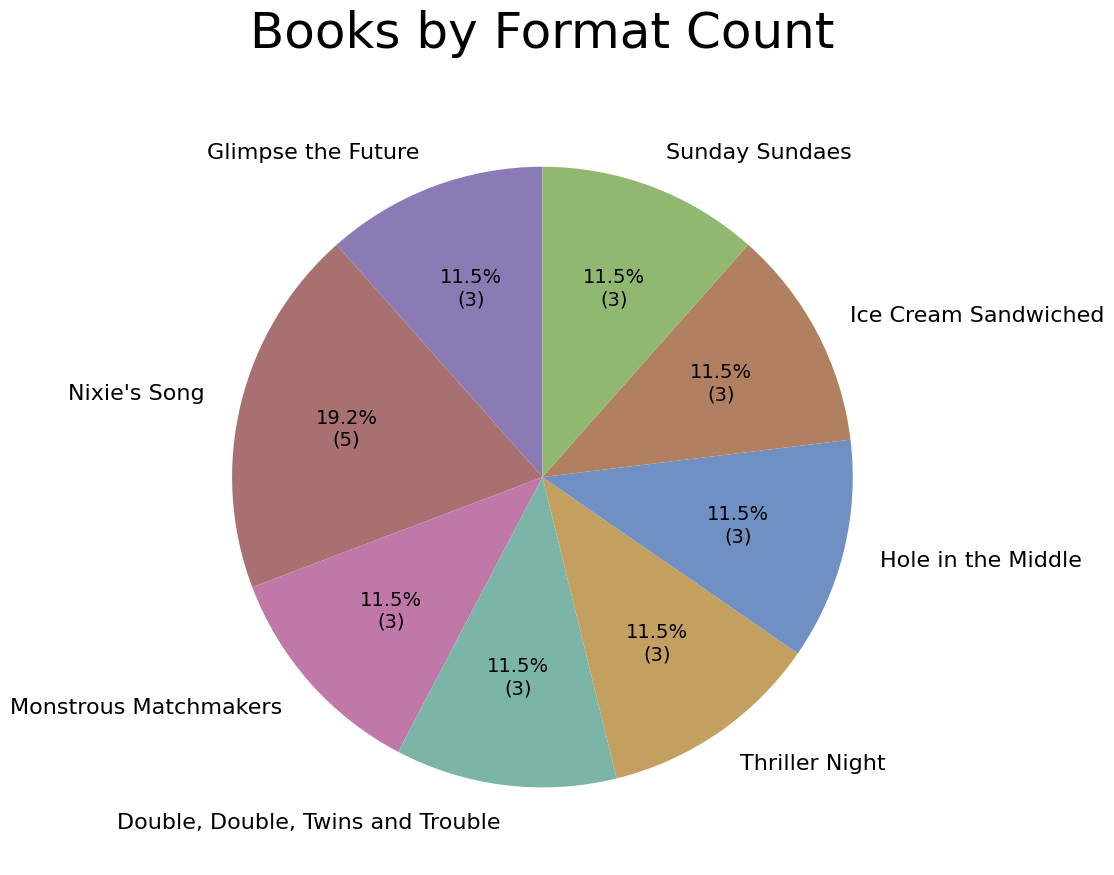

What is the ratio of the value at Double, Double, Twins and Trouble to the value at Glimpse the Future?

1.0